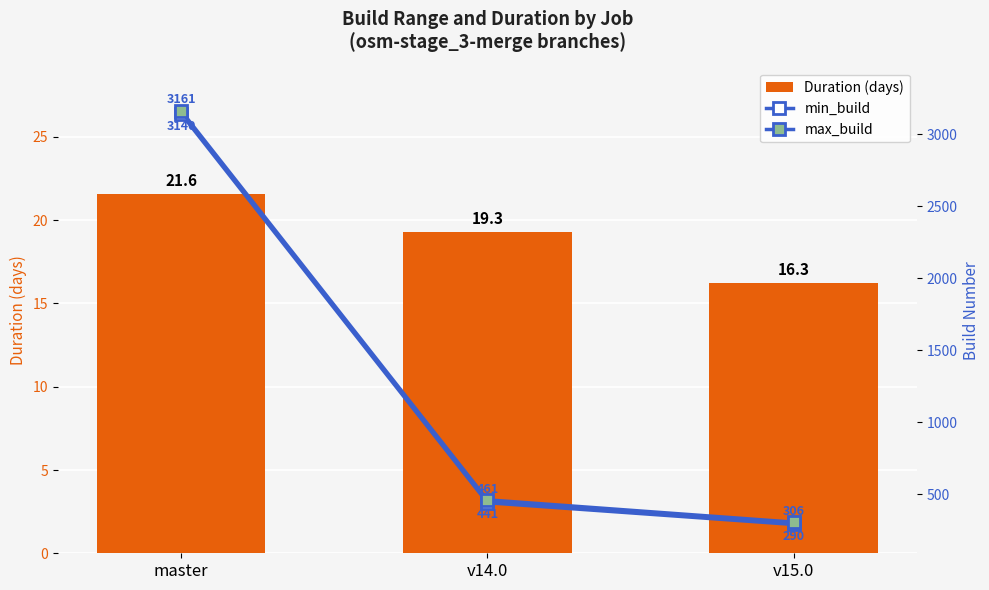

What is the minimum value shown in the chart?

16.3